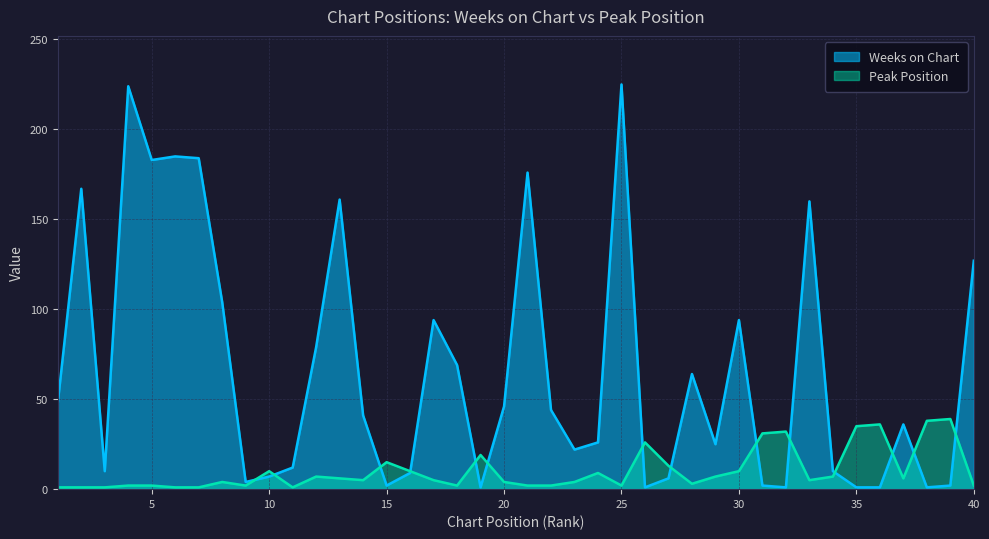

List the labels in order of Weeks on Chart value, smallest first.

19, 26, 32, 35, 36, 38, 15, 31, 39, 9, 27, 10, 16, 3, 34, 11, 23, 29, 24, 37, 14, 22, 20, 1, 28, 18, 12, 17, 30, 8, 40, 33, 13, 2, 21, 5, 7, 6, 4, 25